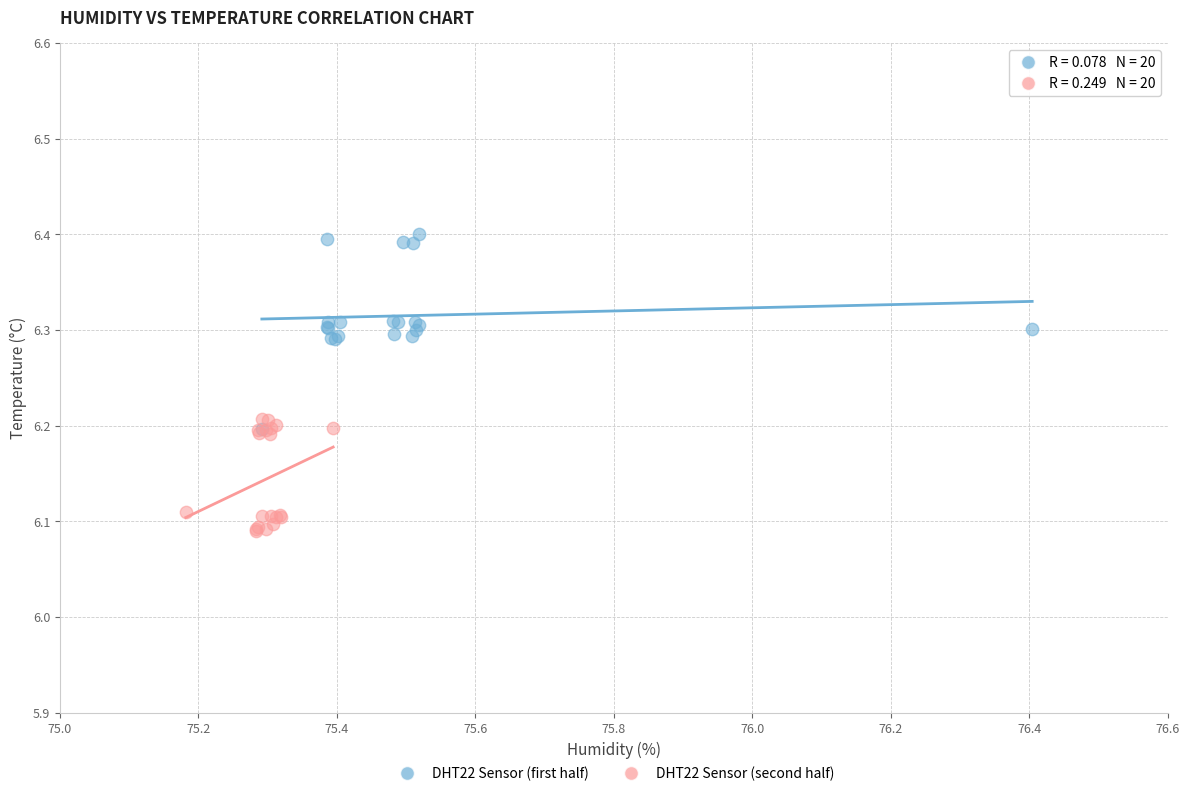

Which series has the largest Y range (max minus min)?

DHT22 Sensor (first half)